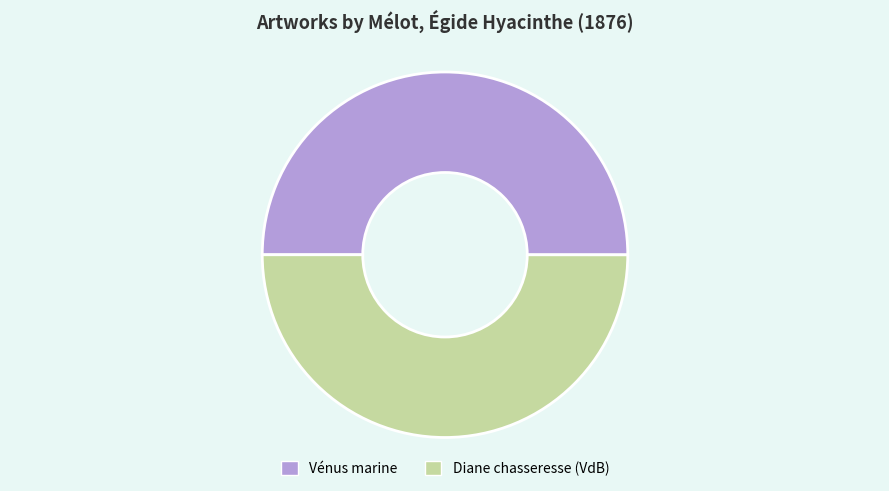

What is the ratio of the value at Diane chasseresse (VdB) to the value at Vénus marine?

1.0